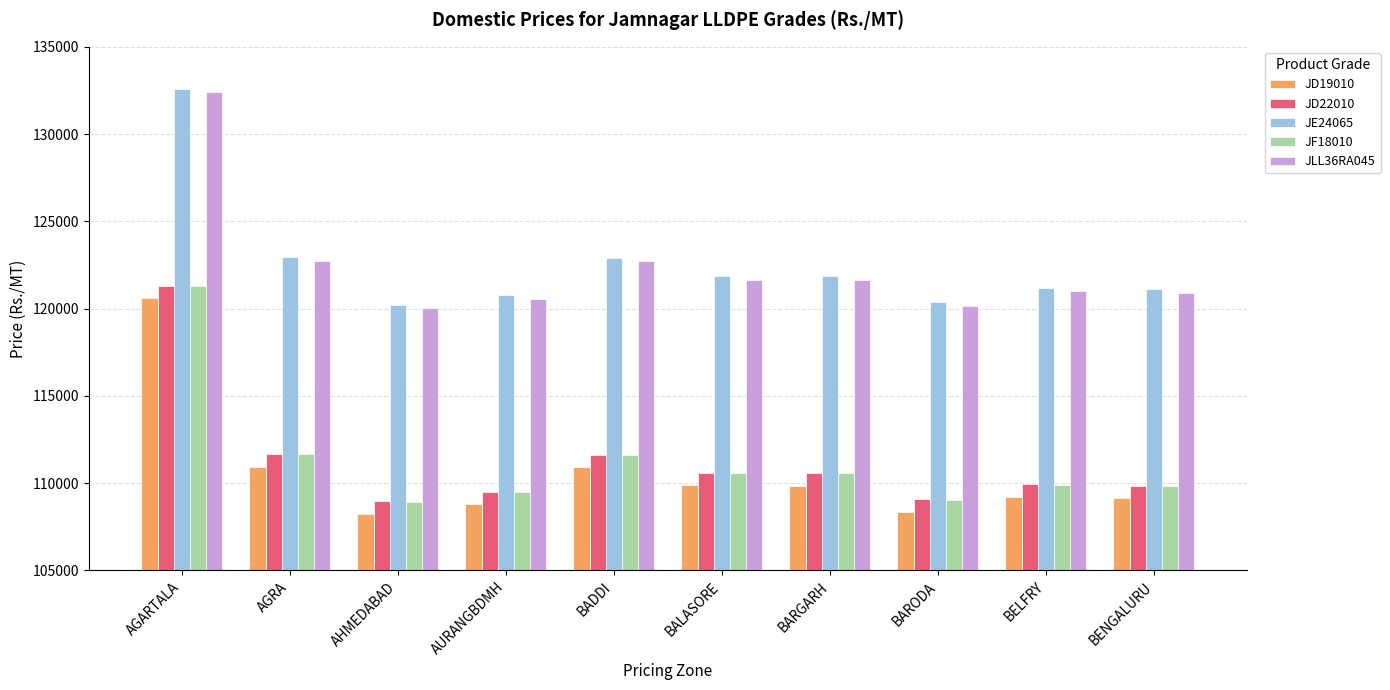

Is the value of JF18010 at BADDI greater than the value of JLL36RA045 at BARODA?

No